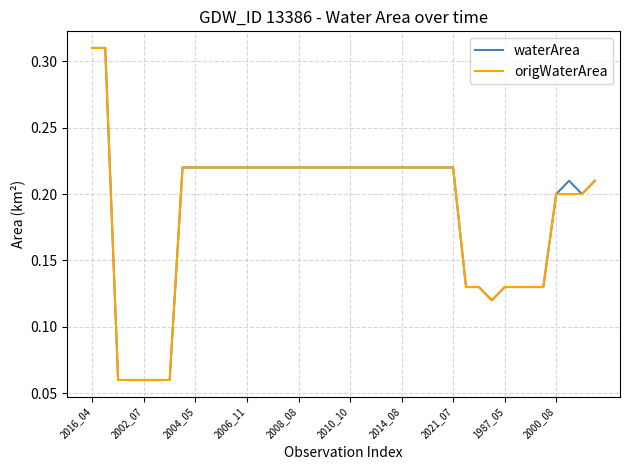

What is the minimum value shown in the chart?

0.1